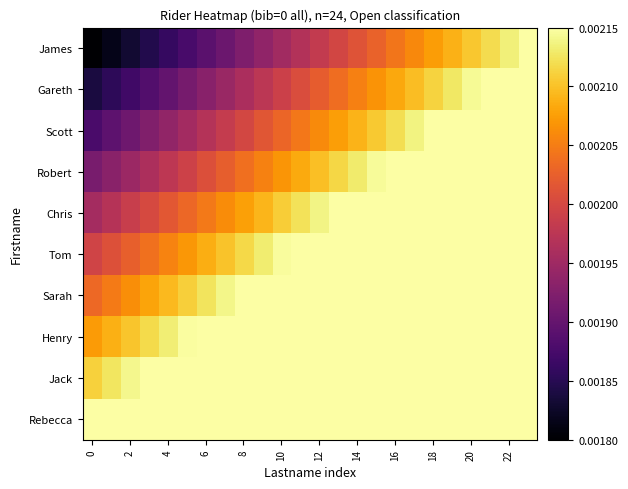

Reading left to right, transcribe all the data shown in this chart.

James: 0.0	0.0	0.0	0.0	0.0	0.0	0.0	0.0	0.0	0.0	0.0	0.0	0.0	0.0	0.0	0.0	0.0	0.0	0.0	0.0	0.0	0.0	0.0	0.0
Gareth: 0.0	0.0	0.0	0.0	0.0	0.0	0.0	0.0	0.0	0.0	0.0	0.0	0.0	0.0	0.0	0.0	0.0	0.0	0.0	0.0	0.0	0.0	0.0	0.0
Scott: 0.0	0.0	0.0	0.0	0.0	0.0	0.0	0.0	0.0	0.0	0.0	0.0	0.0	0.0	0.0	0.0	0.0	0.0	0.0	0.0	0.0	0.0	0.0	0.0
Robert: 0.0	0.0	0.0	0.0	0.0	0.0	0.0	0.0	0.0	0.0	0.0	0.0	0.0	0.0	0.0	0.0	0.0	0.0	0.0	0.0	0.0	0.0	0.0	0.0
Chris: 0.0	0.0	0.0	0.0	0.0	0.0	0.0	0.0	0.0	0.0	0.0	0.0	0.0	0.0	0.0	0.0	0.0	0.0	0.0	0.0	0.0	0.0	0.0	0.0
Tom: 0.0	0.0	0.0	0.0	0.0	0.0	0.0	0.0	0.0	0.0	0.0	0.0	0.0	0.0	0.0	0.0	0.0	0.0	0.0	0.0	0.0	0.0	0.0	0.0
Sarah: 0.0	0.0	0.0	0.0	0.0	0.0	0.0	0.0	0.0	0.0	0.0	0.0	0.0	0.0	0.0	0.0	0.0	0.0	0.0	0.0	0.0	0.0	0.0	0.0
Henry: 0.0	0.0	0.0	0.0	0.0	0.0	0.0	0.0	0.0	0.0	0.0	0.0	0.0	0.0	0.0	0.0	0.0	0.0	0.0	0.0	0.0	0.0	0.0	0.0
Jack: 0.0	0.0	0.0	0.0	0.0	0.0	0.0	0.0	0.0	0.0	0.0	0.0	0.0	0.0	0.0	0.0	0.0	0.0	0.0	0.0	0.0	0.0	0.0	0.0
Rebecca: 0.0	0.0	0.0	0.0	0.0	0.0	0.0	0.0	0.0	0.0	0.0	0.0	0.0	0.0	0.0	0.0	0.0	0.0	0.0	0.0	0.0	0.0	0.0	0.0